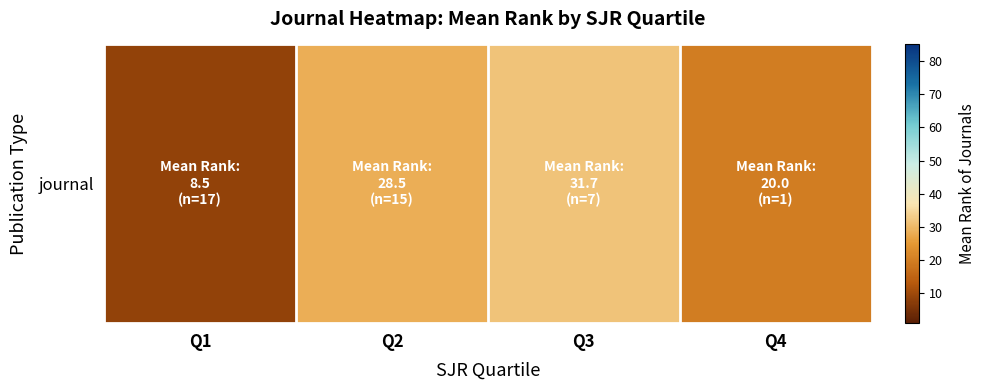

How many data points are above 28?

2